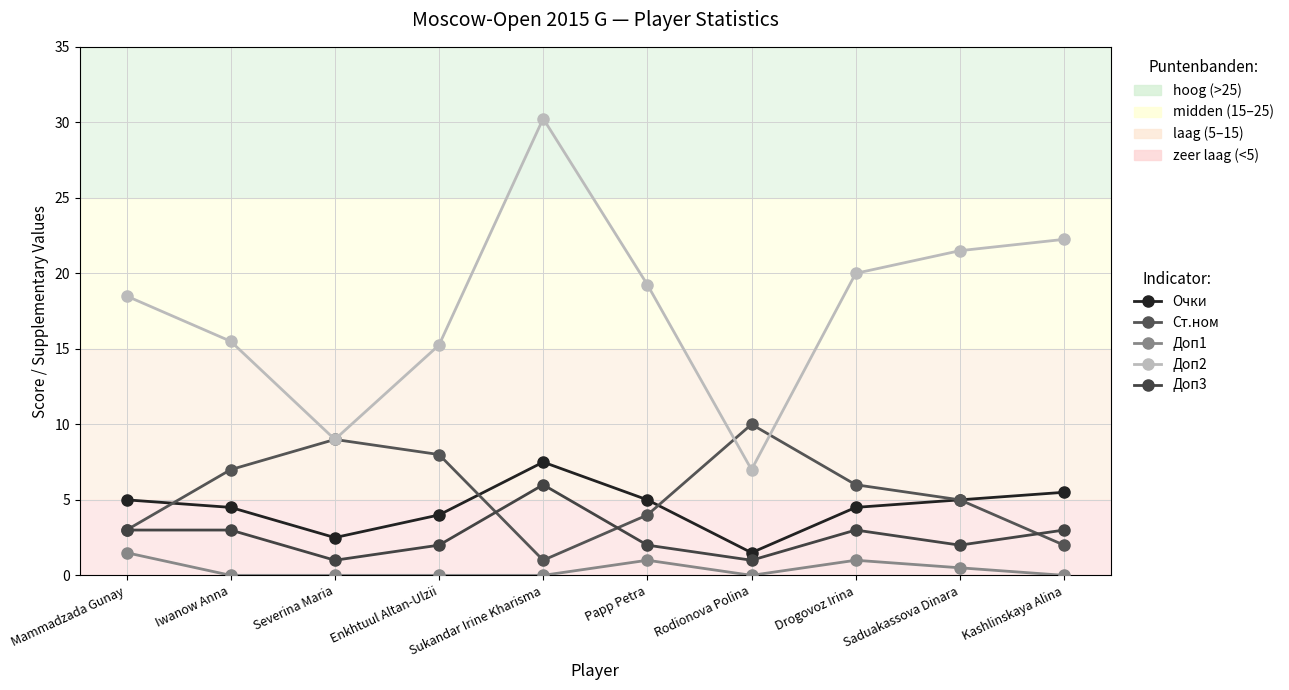

Count the number of data series in this chart.

5